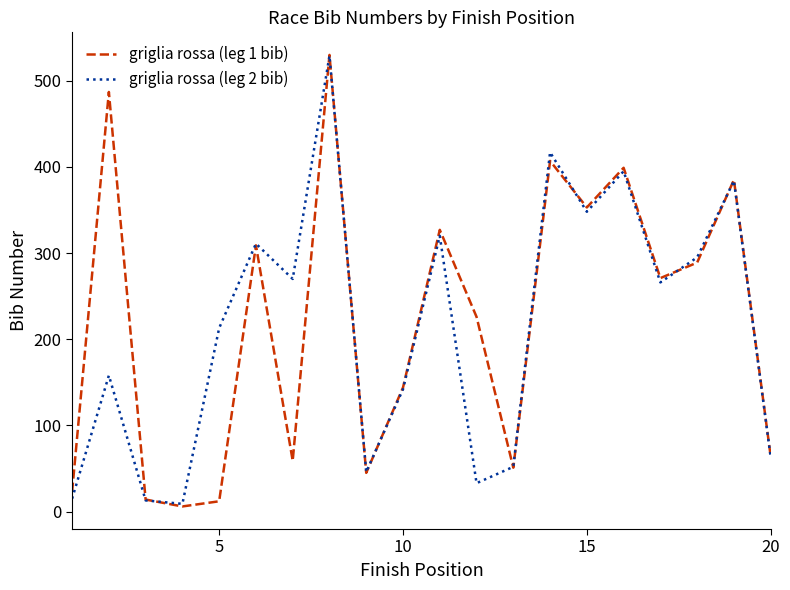

Which series has the largest range (max minus min)?

griglia rossa (leg 1 bib)